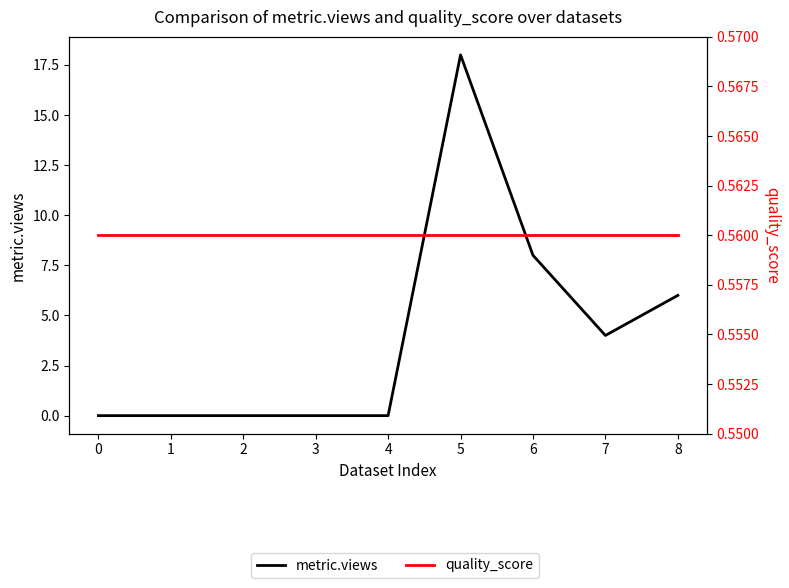

Count the number of categories in the chart.

9